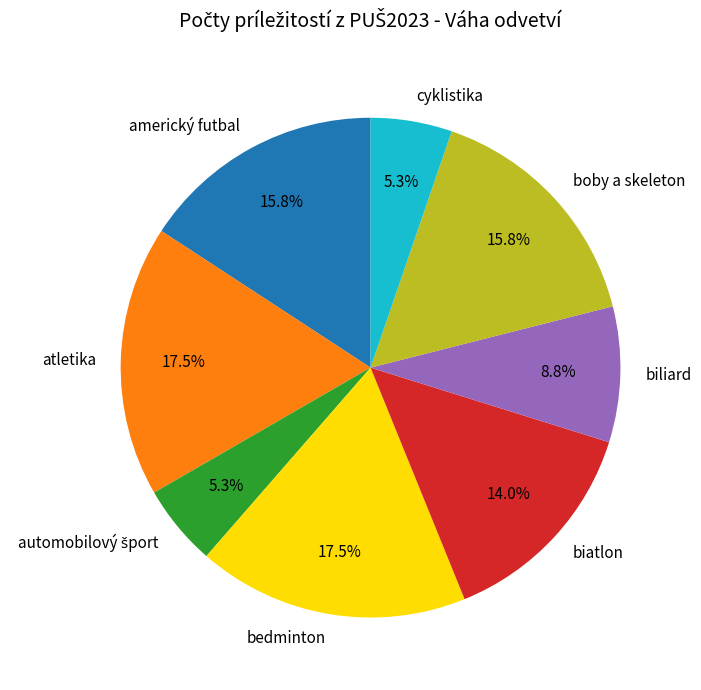

Is there a majority slice in this chart?

No